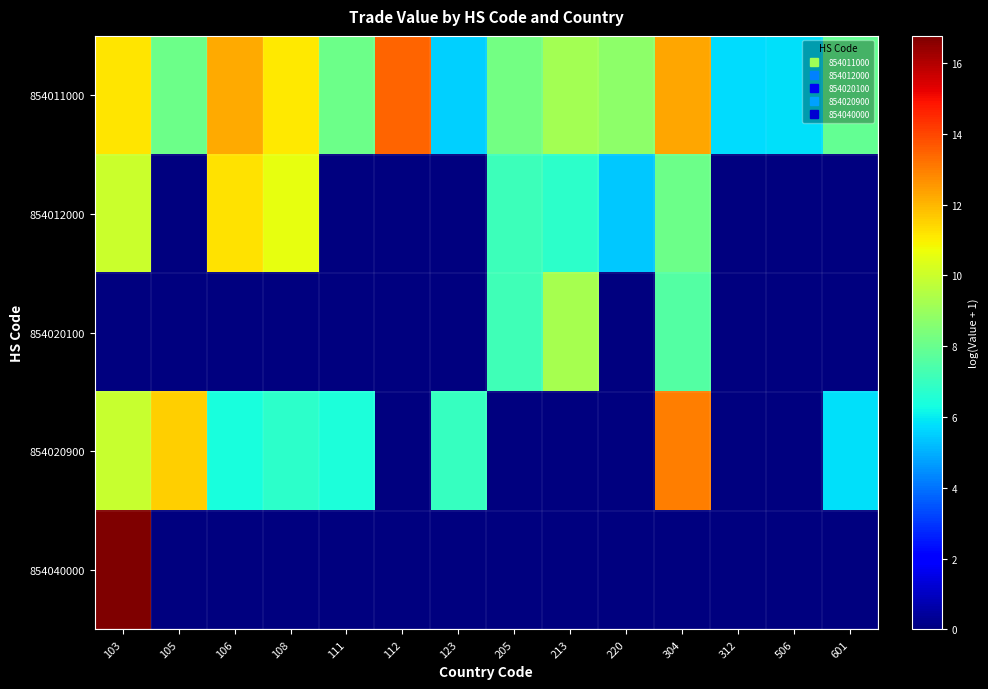

Reading left to right, extract all data points from this chart.

854011000: 103=11.2	105=8.1	106=12.2	108=11.1	111=8.1	112=13.5	123=5.5	205=8.2	213=9.2	220=8.7	304=12.3	312=5.7	506=5.8	601=7.9
854012000: 103=10.0	105=0.0	106=11.3	108=10.6	111=0.0	112=0.0	123=0.0	205=7.1	213=6.8	220=5.4	304=8.1	312=0.0	506=0.0	601=0.0
854020100: 103=0.0	105=0.0	106=0.0	108=0.0	111=0.0	112=0.0	123=0.0	205=7.2	213=9.3	220=0.0	304=7.5	312=0.0	506=0.0	601=0.0
854020900: 103=9.9	105=11.6	106=6.4	108=6.8	111=6.4	112=0.0	123=7.0	205=0.0	213=0.0	220=0.0	304=13.0	312=0.0	506=0.0	601=5.8
854040000: 103=16.8	105=0.0	106=0.0	108=0.0	111=0.0	112=0.0	123=0.0	205=0.0	213=0.0	220=0.0	304=0.0	312=0.0	506=0.0	601=0.0